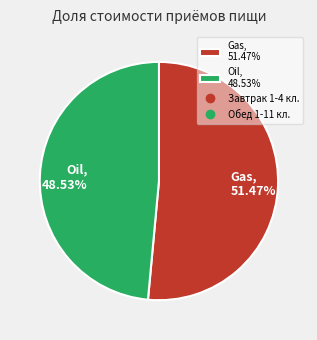

Which slice is the smallest?

Oil, 48.53%